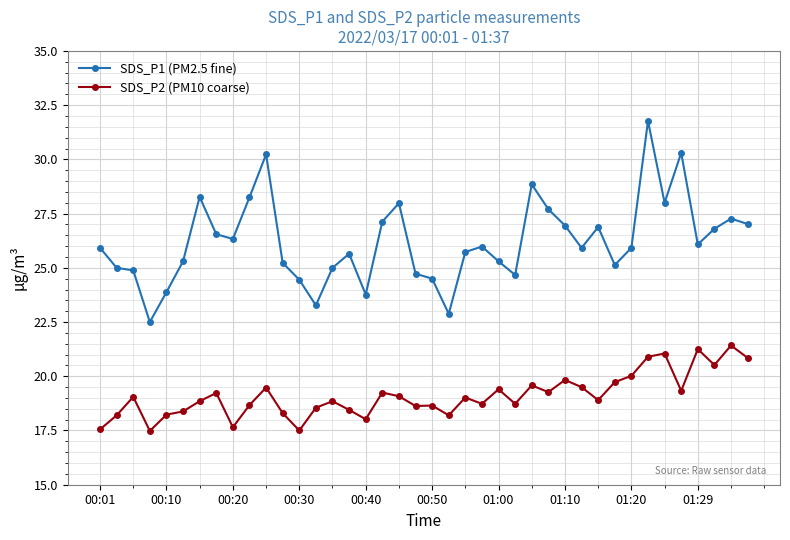

List the series in order of their overall mean, highest first.

SDS_P1 (PM2.5 fine), SDS_P2 (PM10 coarse)